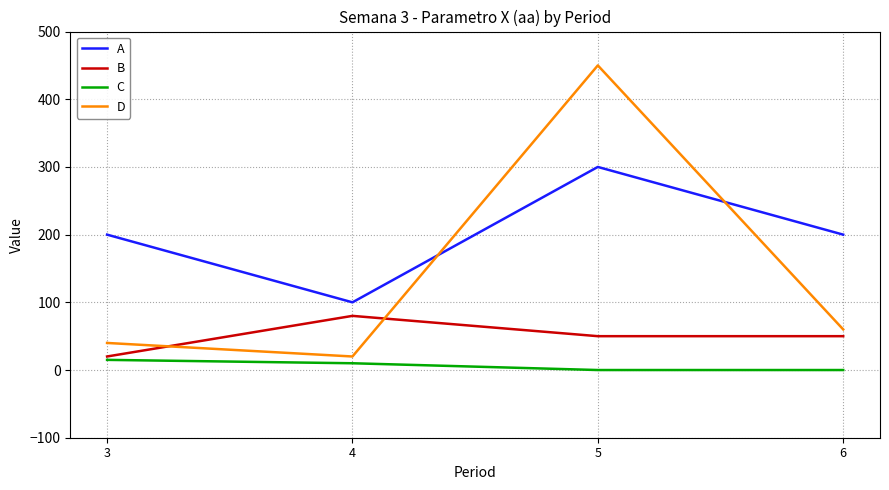

True or false: C and A intersect in this chart.

False